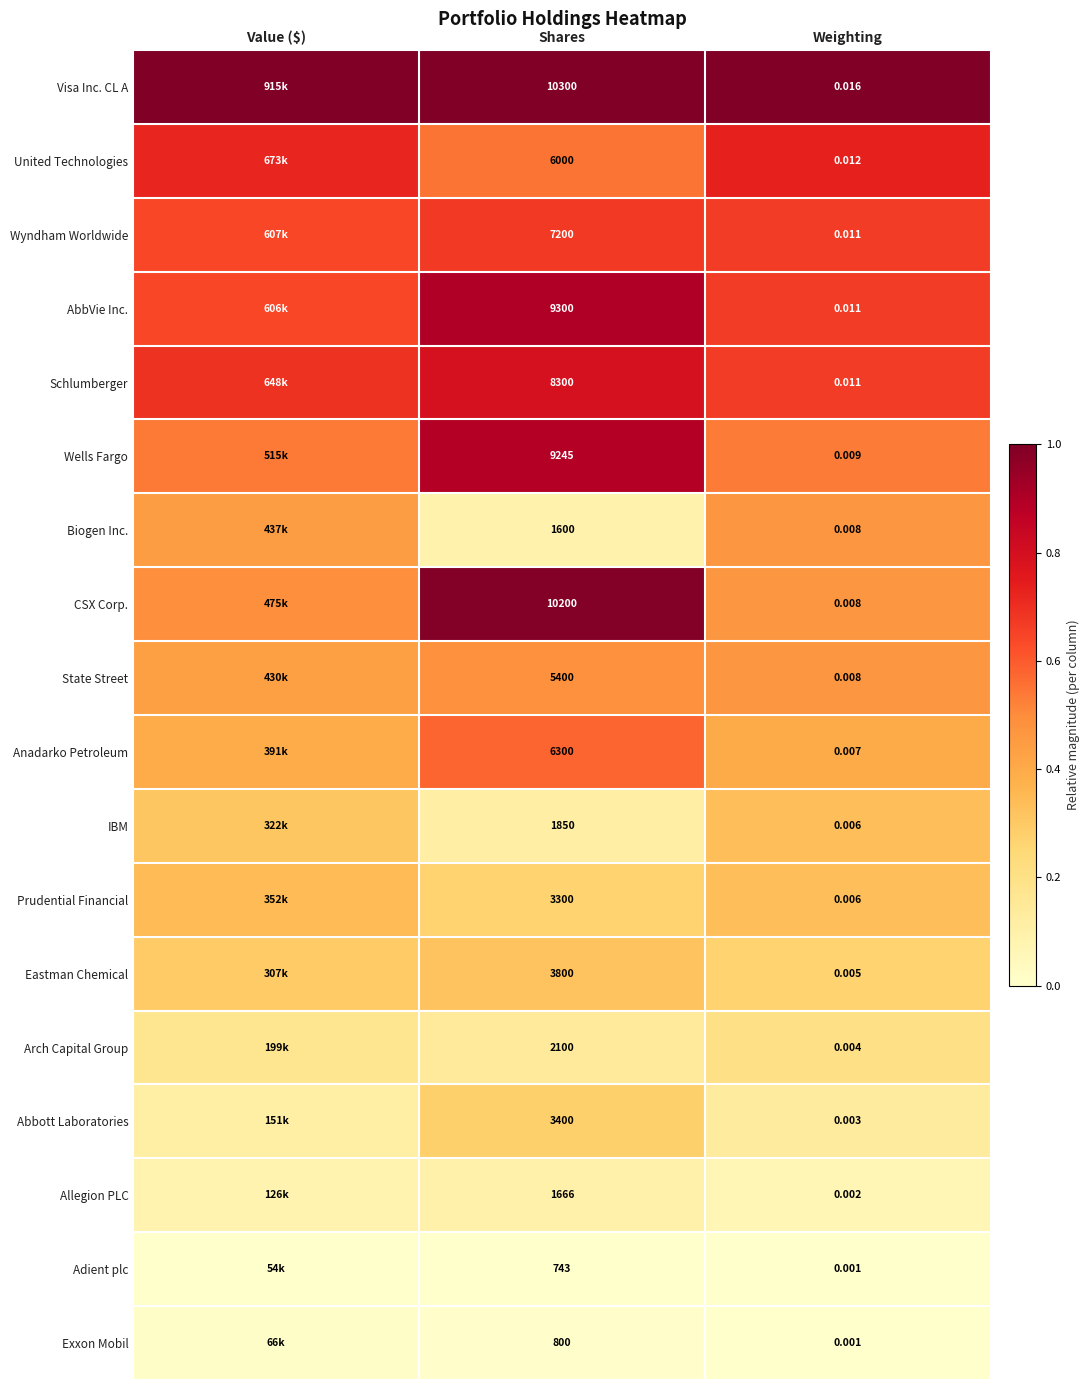

Which series has the largest total across all categories?

Visa Inc. CL A